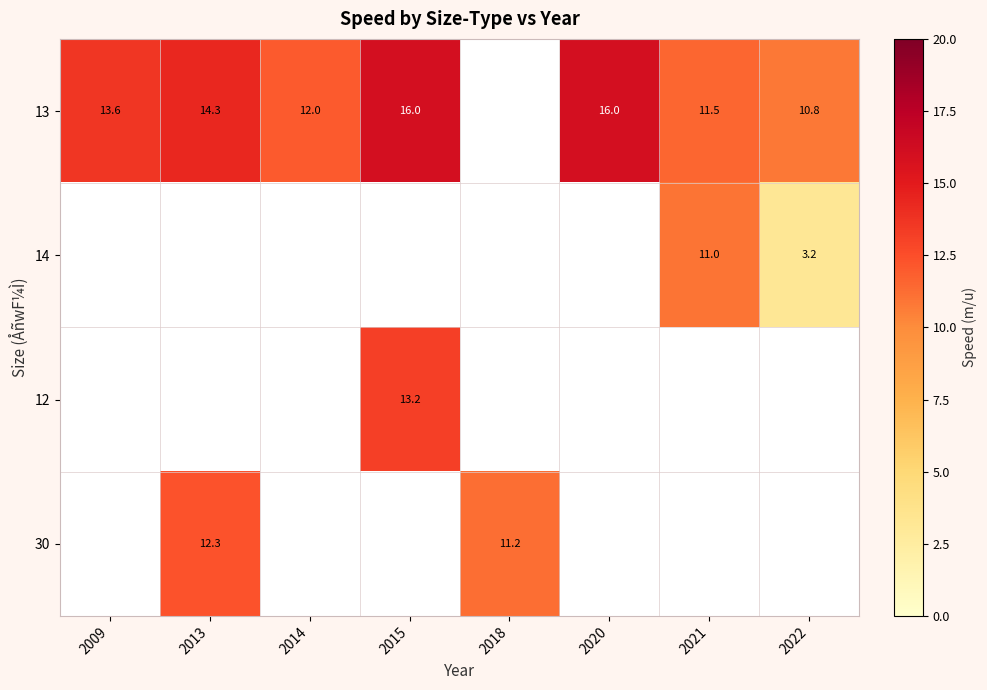

How many series are shown in this chart?

4